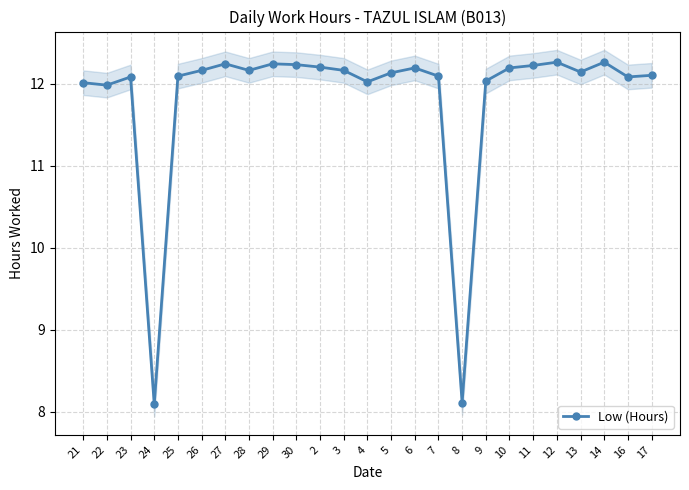

At which label is the value closest to 10?

8